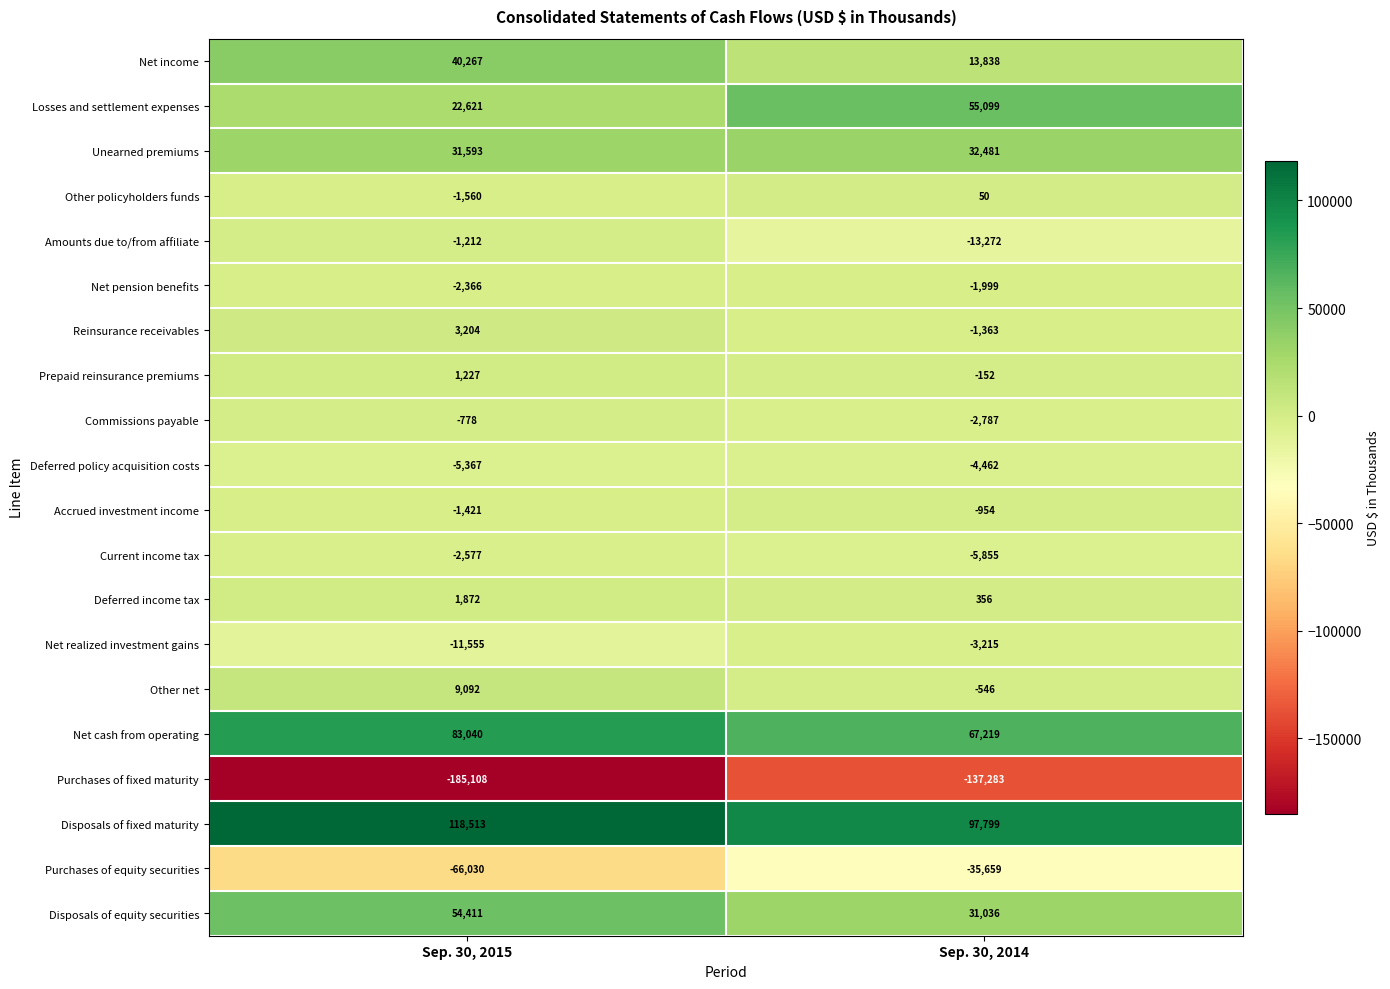

What is the sum of the Deferred income tax values at Sep. 30, 2015 and Sep. 30, 2014?

2228